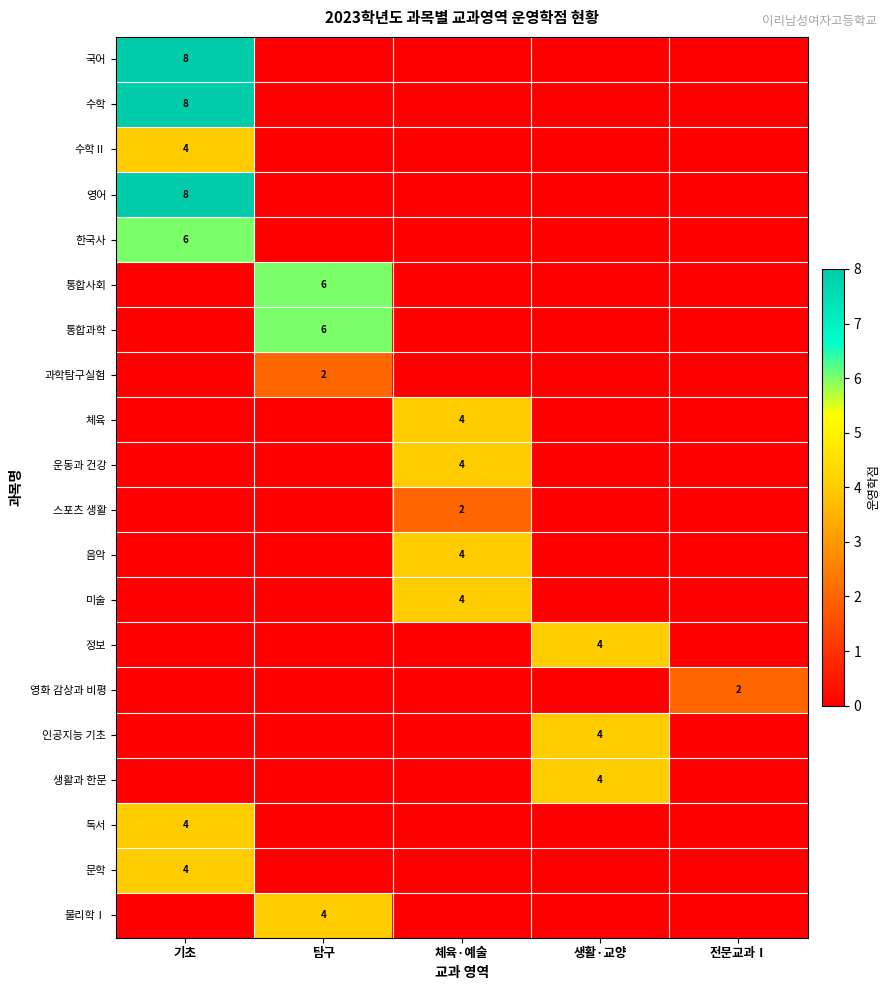

The value of 수학 at 기초 is 4. True or false?

False